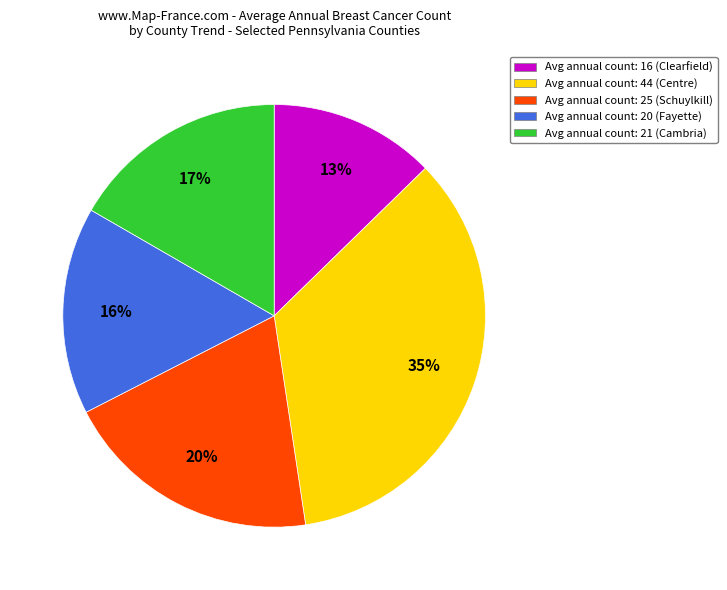

To the nearest percent, what is the average slice percentage?

20%